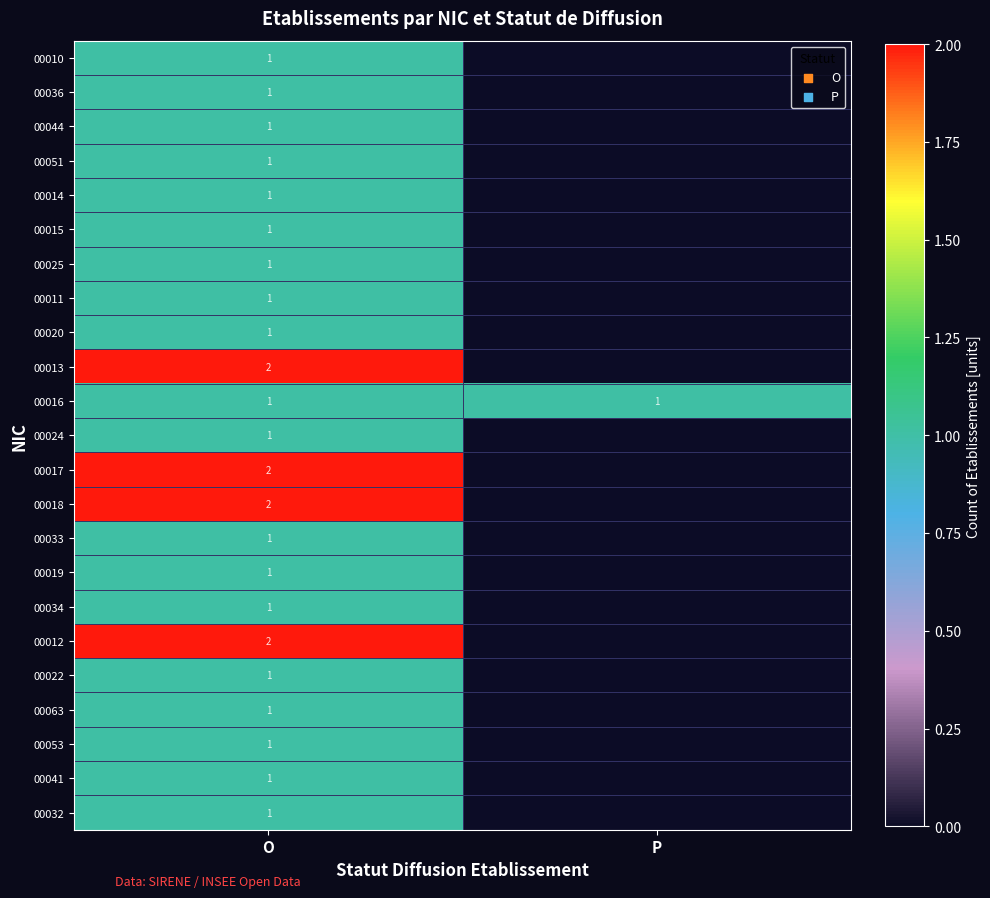

Is it true that 00044 equals 1 at O?

True